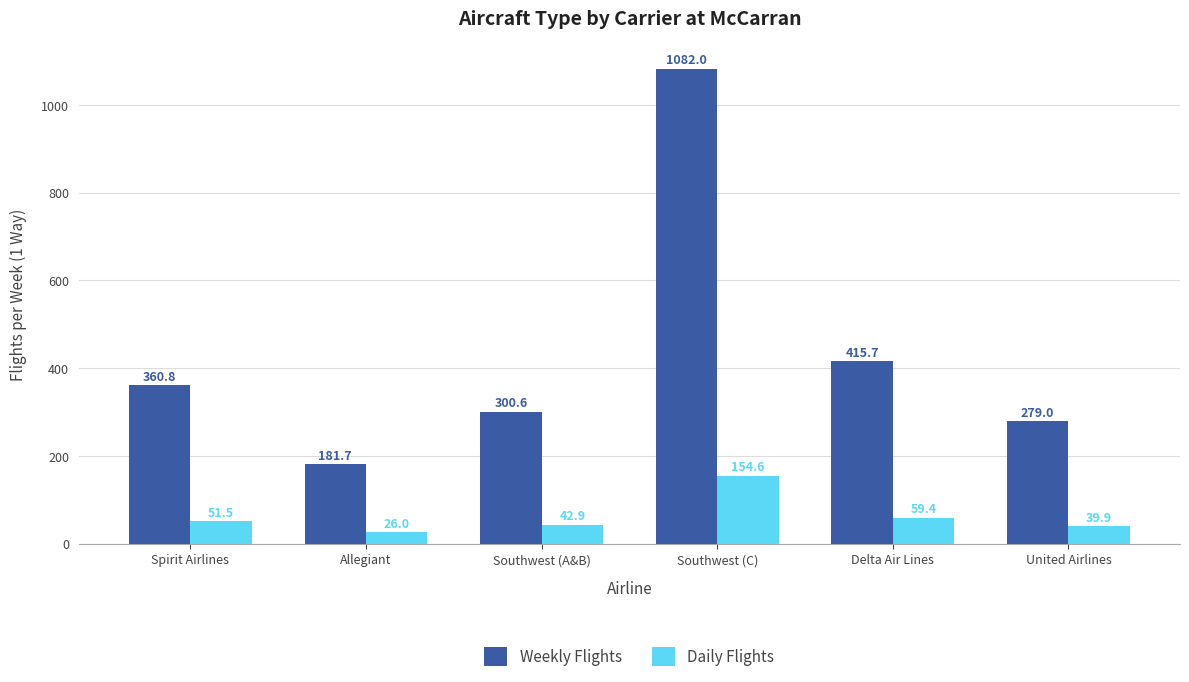

True or false: Weekly Flights has a value of 320.5 at Allegiant.

False